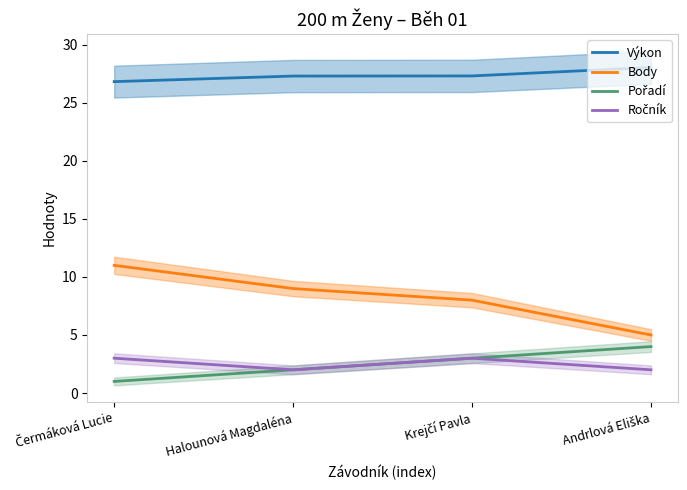

True or false: Ročník and Body cross at least once.

False